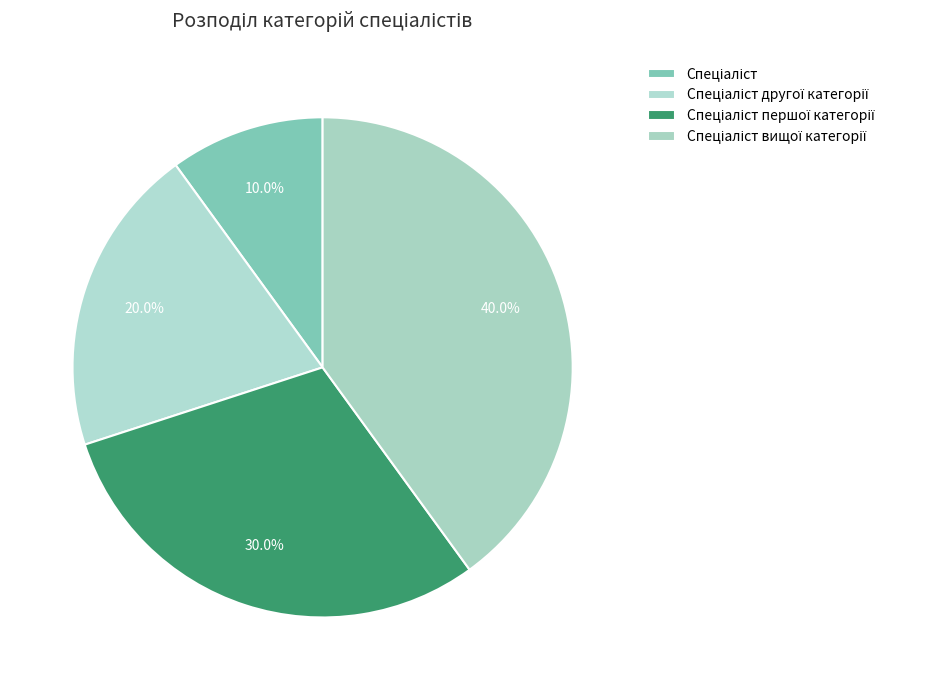

To the nearest percent, what is the difference between the largest and smallest slice percentages?

30%